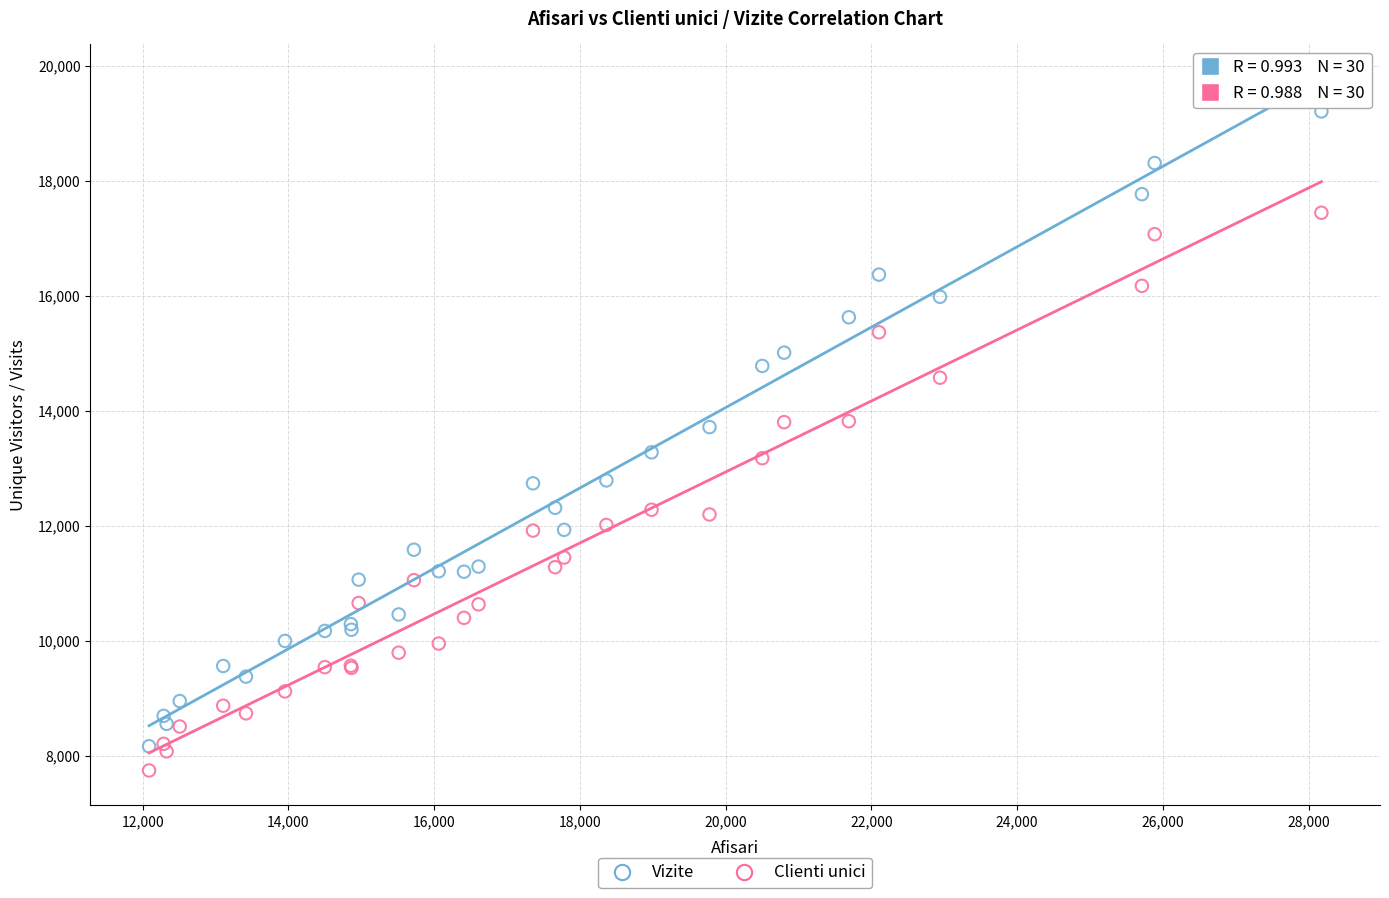

Which series reaches the maximum Y coordinate?

Vizite